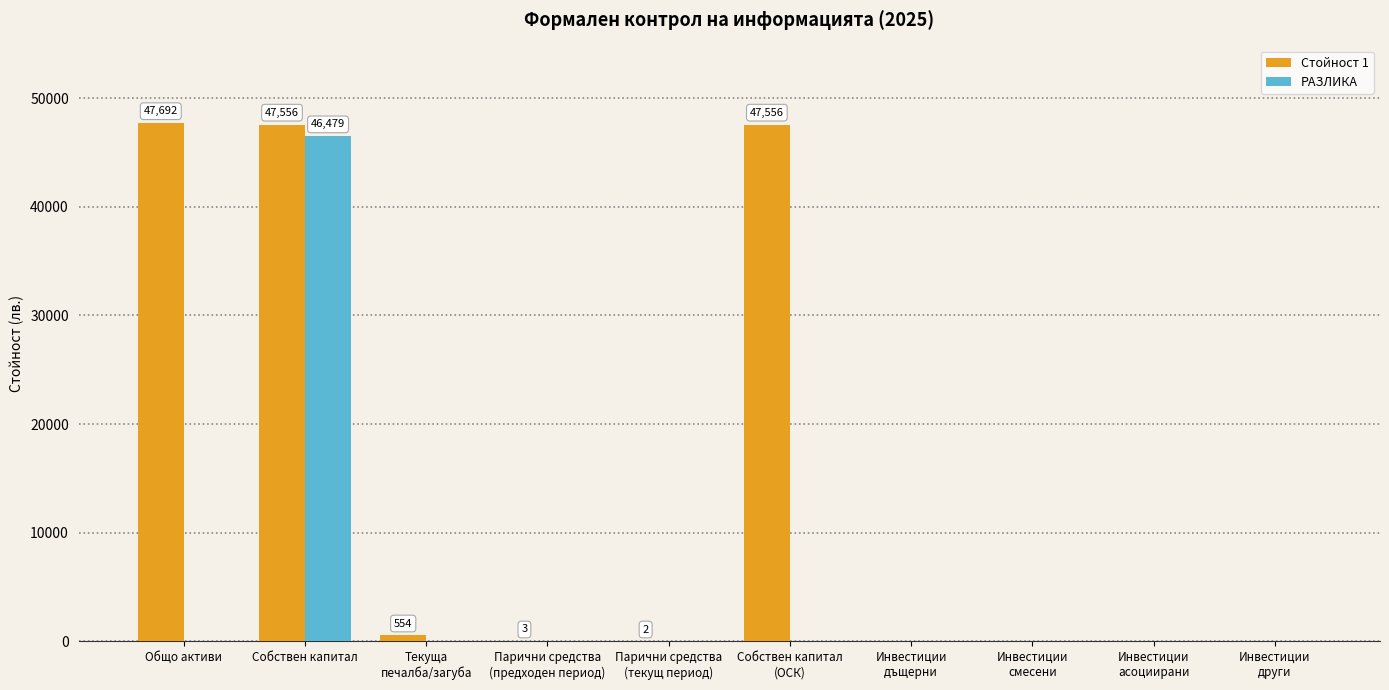

What is the maximum value for РАЗЛИКА?

46479